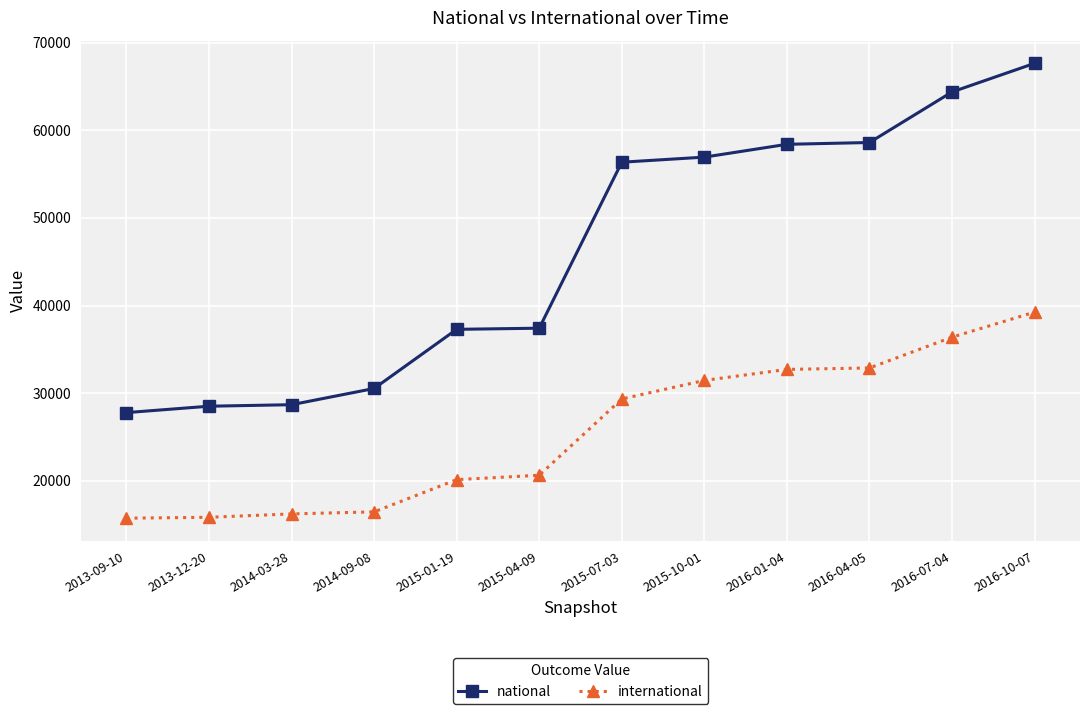

True or false: international and national intersect in this chart.

False